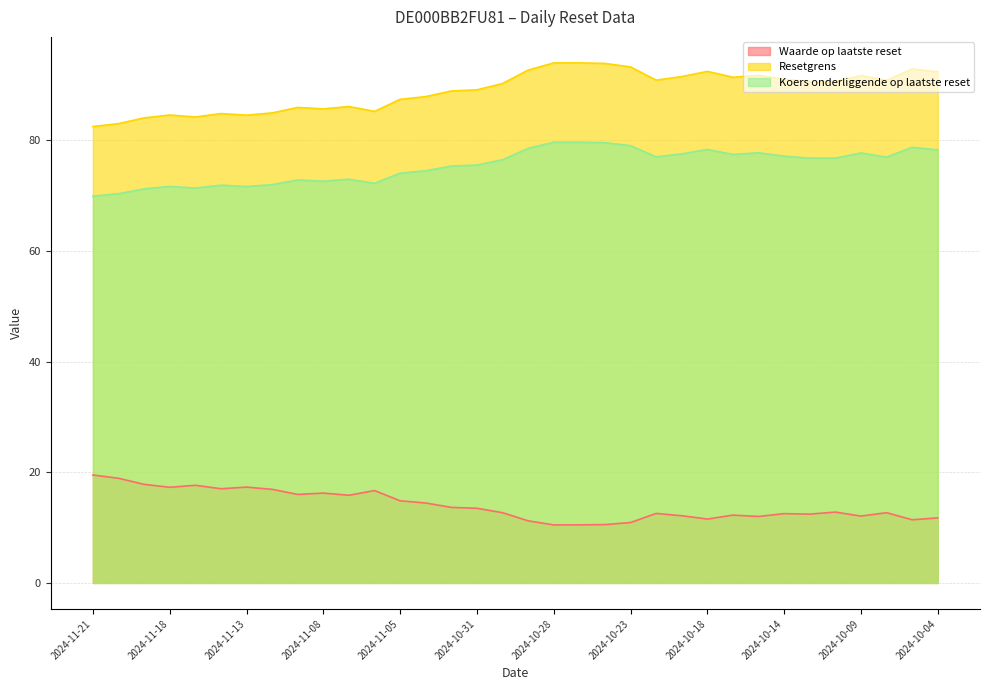

Reading left to right, extract all data points from this chart.

Waarde op laatste reset: 19.5	18.9	17.8	17.3	17.6	17.0	17.3	16.9	16.0	16.2	15.8	16.7	14.8	14.4	13.7	13.5	12.7	11.2	10.5	10.5	10.5	10.9	12.6	12.1	11.5	12.2	12.0	12.5	12.4	12.8	12.1	12.7	11.4	11.8
Resetgrens: 82.5	83.0	84.0	84.5	84.2	84.8	84.5	84.9	85.9	85.6	86.1	85.2	87.4	87.9	88.9	89.1	90.2	92.7	94.0	94.0	93.9	93.2	90.8	91.5	92.4	91.4	91.7	91.0	90.6	90.6	91.7	90.8	92.9	92.3
Koers onderliggende op laatste reset: 69.9	70.3	71.2	71.6	71.3	71.9	71.6	72.0	72.8	72.6	72.9	72.2	74.0	74.5	75.3	75.5	76.5	78.5	79.6	79.6	79.5	79.0	77.0	77.5	78.3	77.4	77.7	77.1	76.8	76.8	77.7	76.9	78.7	78.2